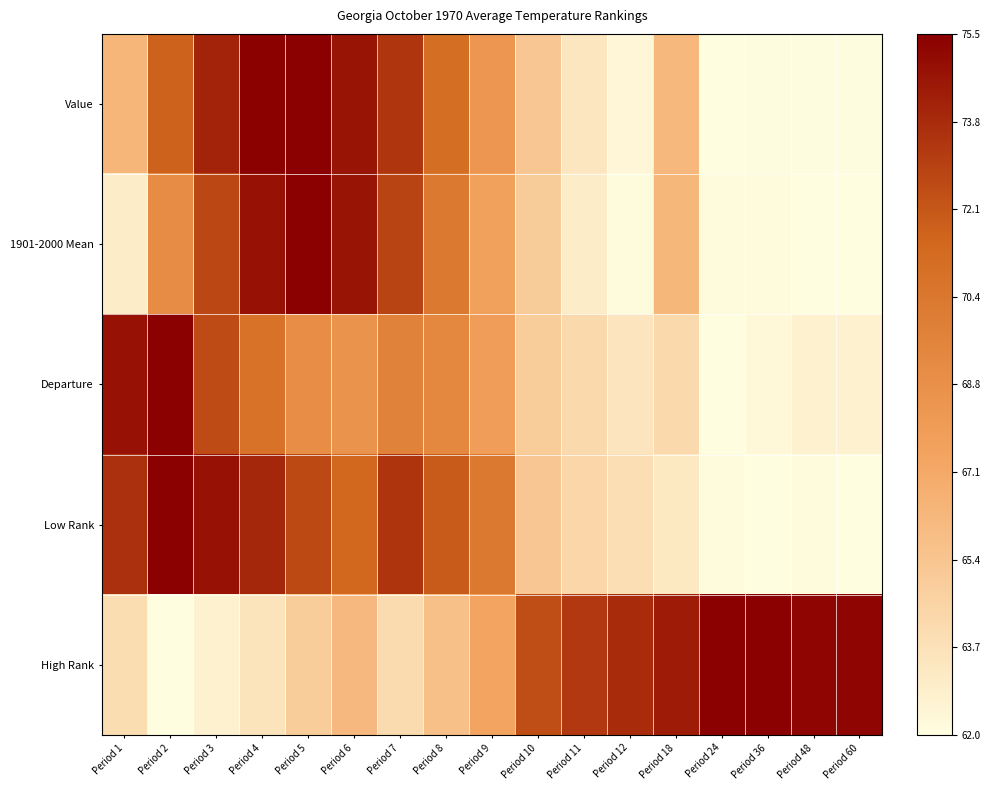

At which category is the sum across all series the highest?

Period 4